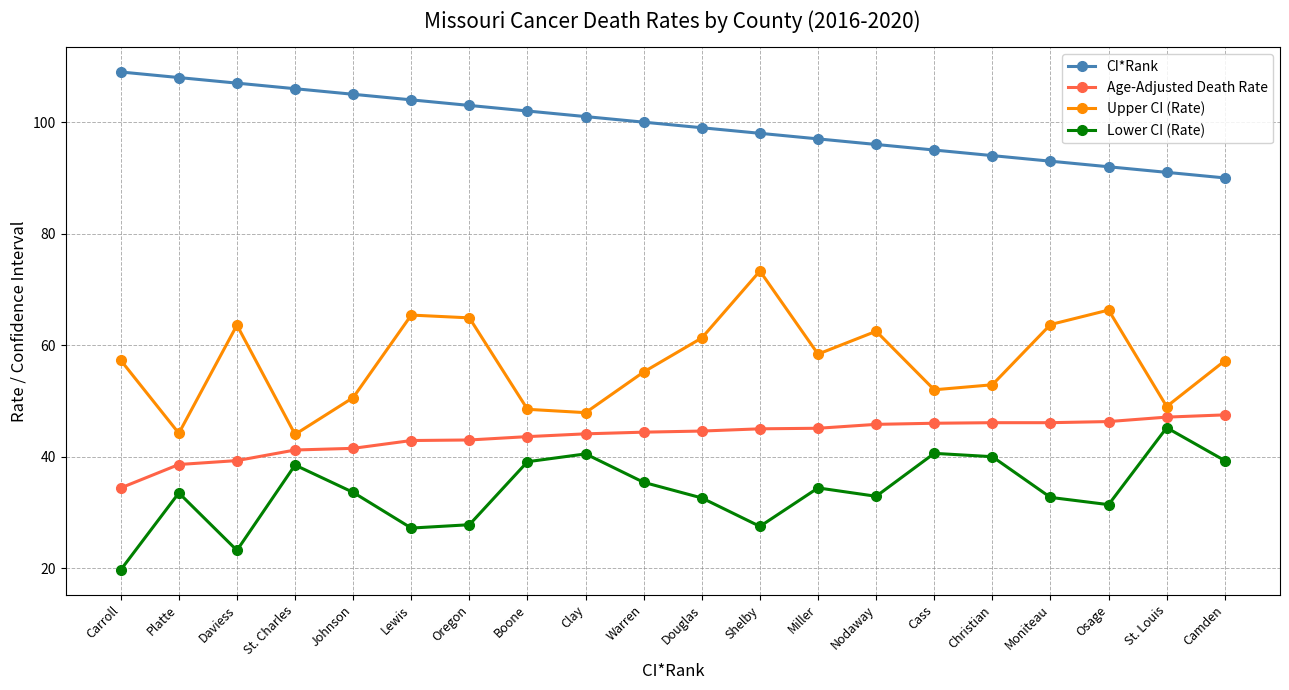

What are all the series names shown in the legend?

CI*Rank, Age-Adjusted Death Rate, Upper CI (Rate), Lower CI (Rate)